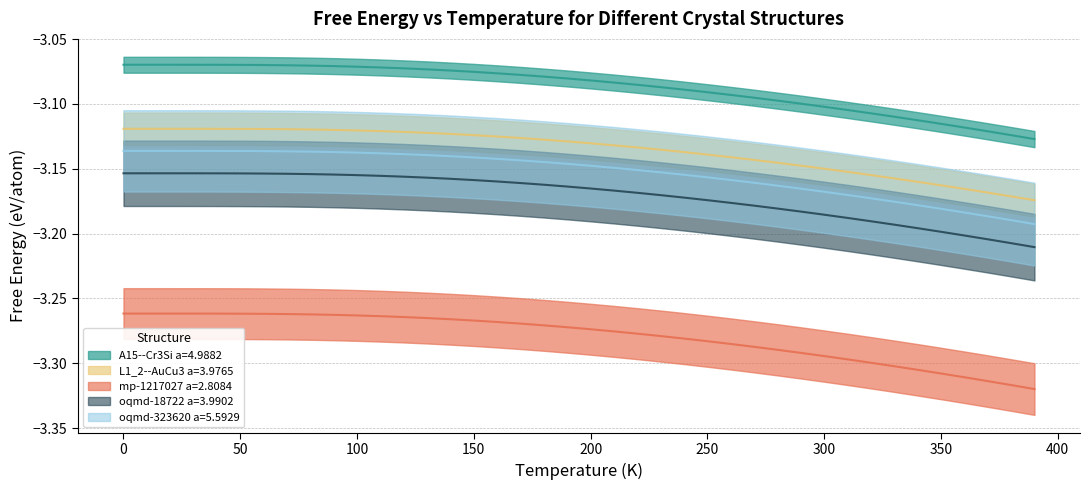

Is it true that oqmd-18722 a=3.9902 equals -3.2 at 150?

True